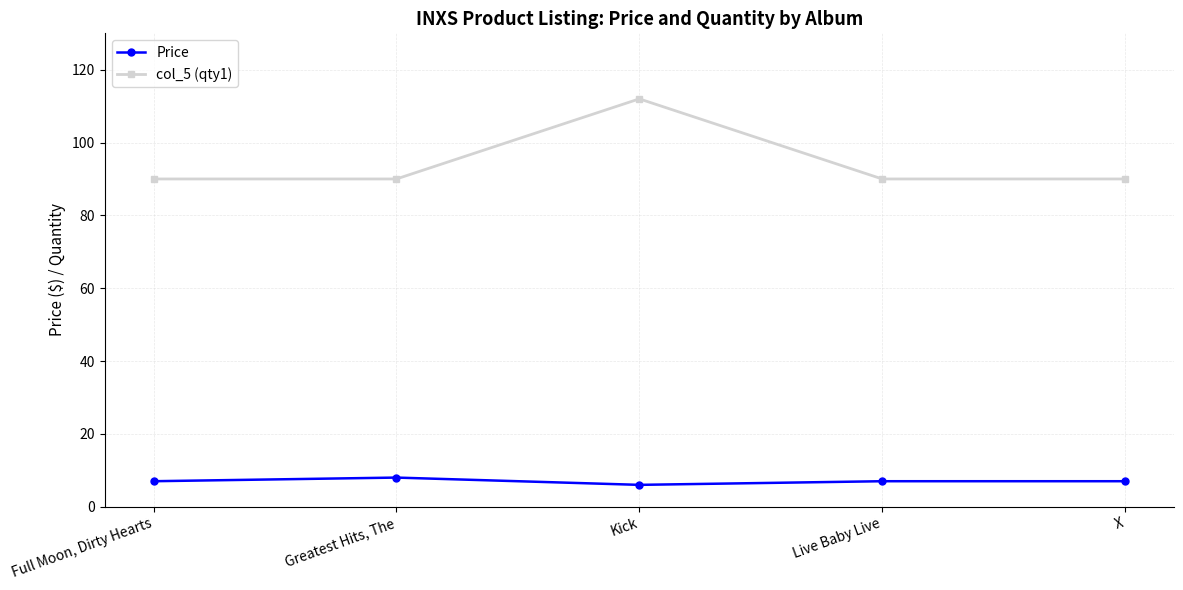

What is the sum of the Price values at Full Moon, Dirty Hearts and Kick?

13.0